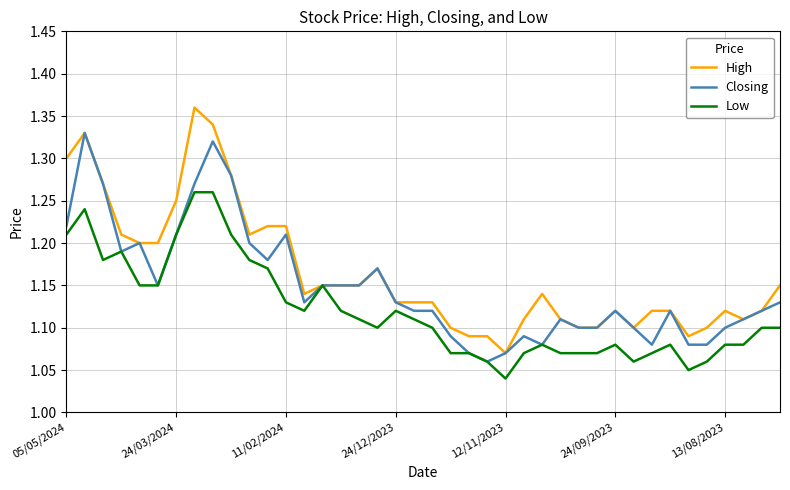

How many distinct data groups are displayed?

3